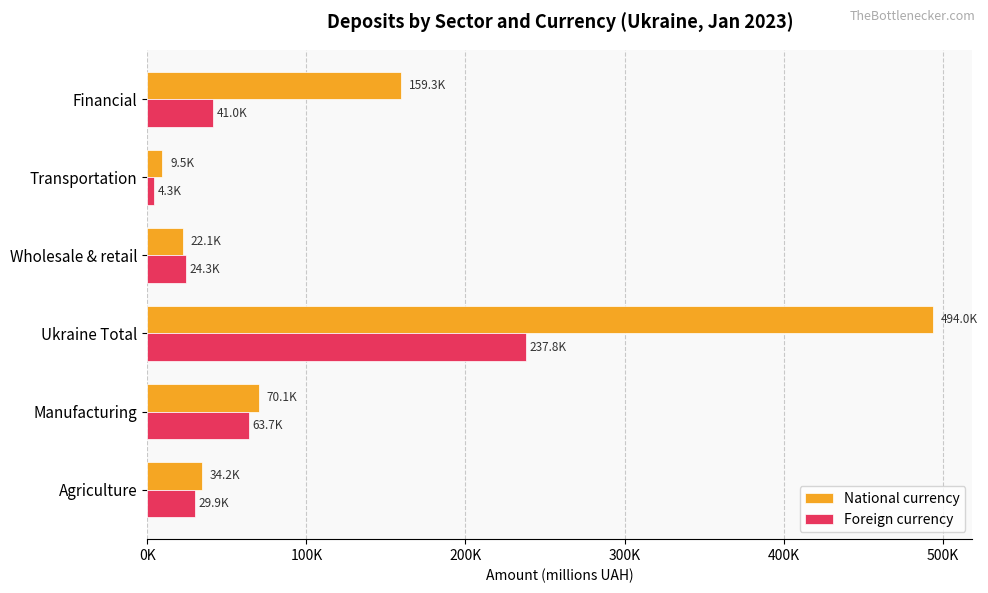

Which label corresponds to the largest value in the chart?

Ukraine Total